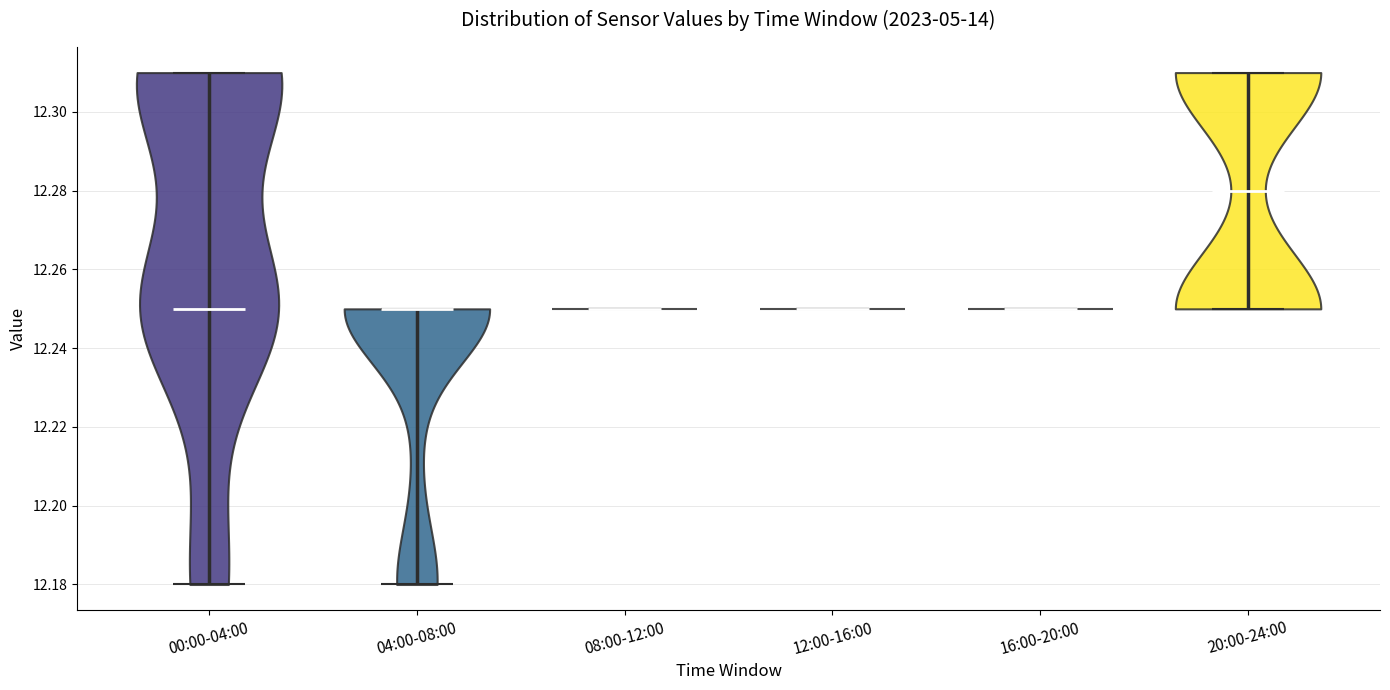

Reading left to right, read every violin against the y-axis: where its median line is, and the lowest and highest points it reaches. The values are not printed on the chart, so give them approximately, as read against the axis.

00:00-04:00: median line 12.25, lowest point 12.18, highest point 12.31
04:00-08:00: median line 12.25, lowest point 12.18, highest point 12.25
08:00-12:00: median line 12.25, lowest point 12.25, highest point 12.25
12:00-16:00: median line 12.25, lowest point 12.25, highest point 12.25
16:00-20:00: median line 12.25, lowest point 12.25, highest point 12.25
20:00-24:00: median line 12.28, lowest point 12.25, highest point 12.31